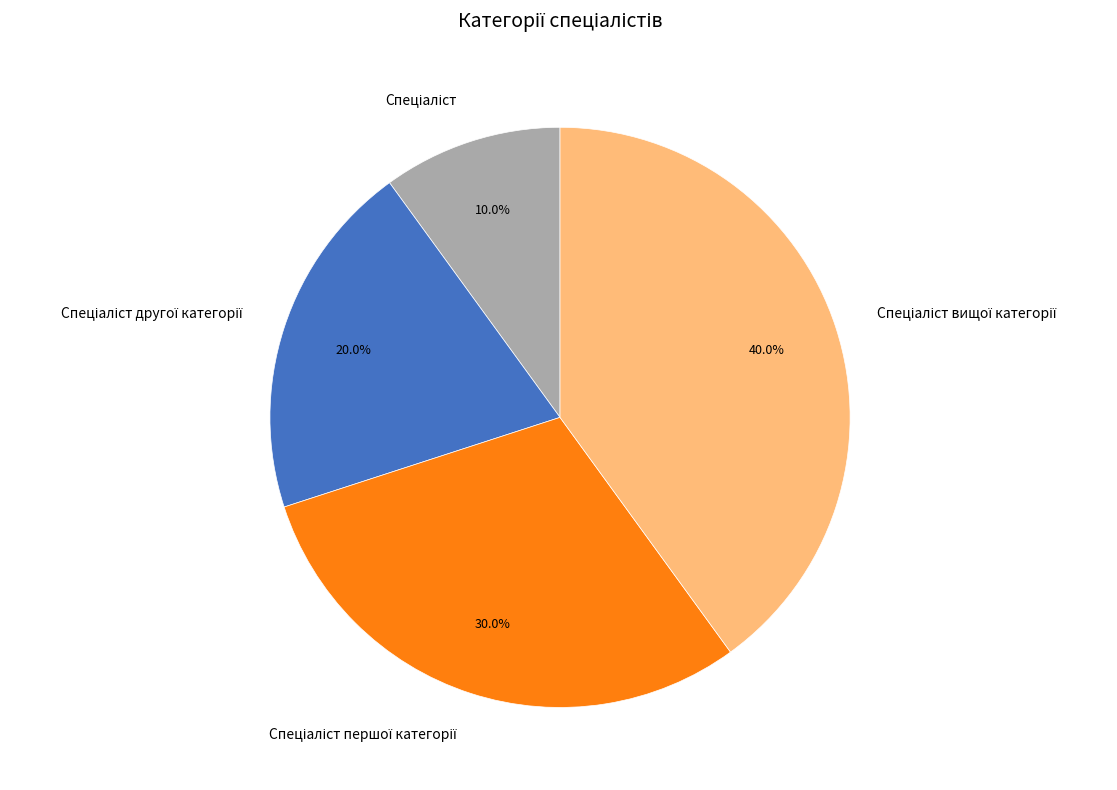

Is there a majority slice in this chart?

No